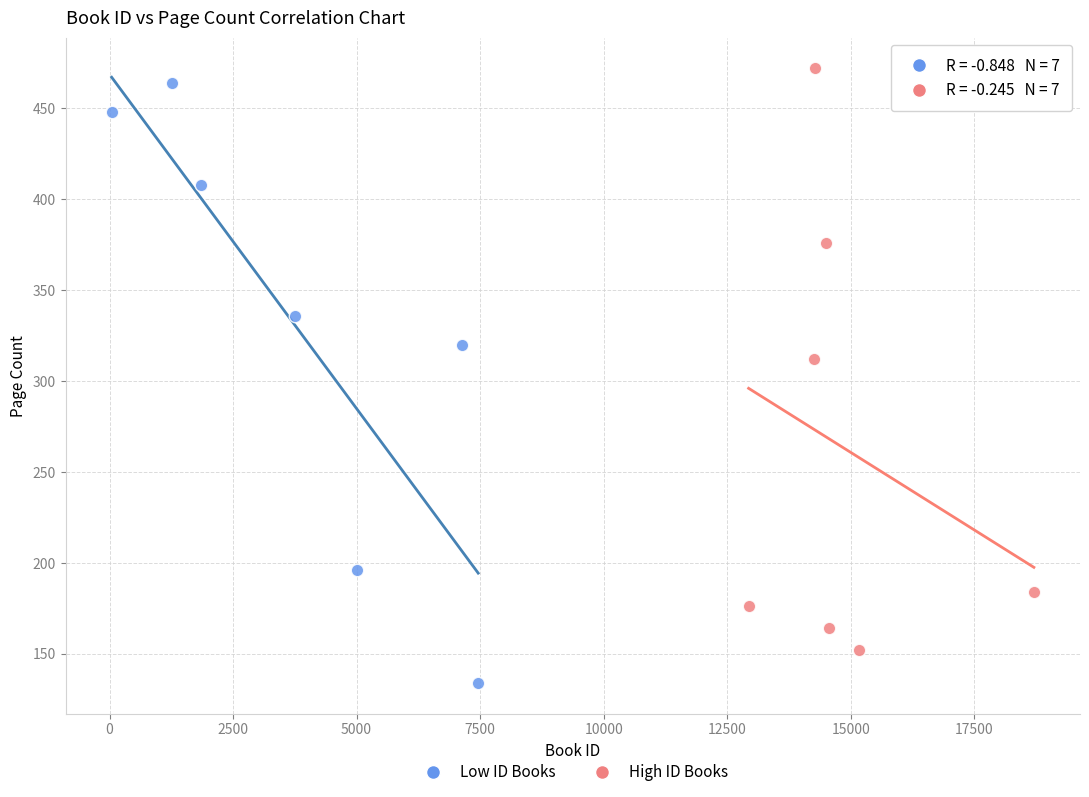

Which series contains the highest Y value?

High ID Books